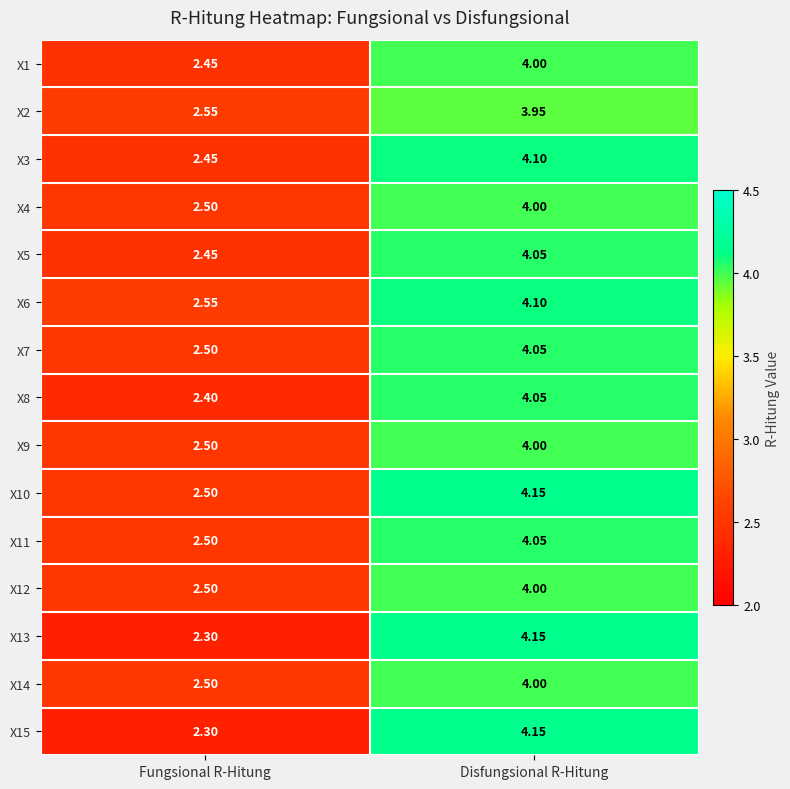

At which label does X2 first exceed 3?

Disfungsional R-Hitung